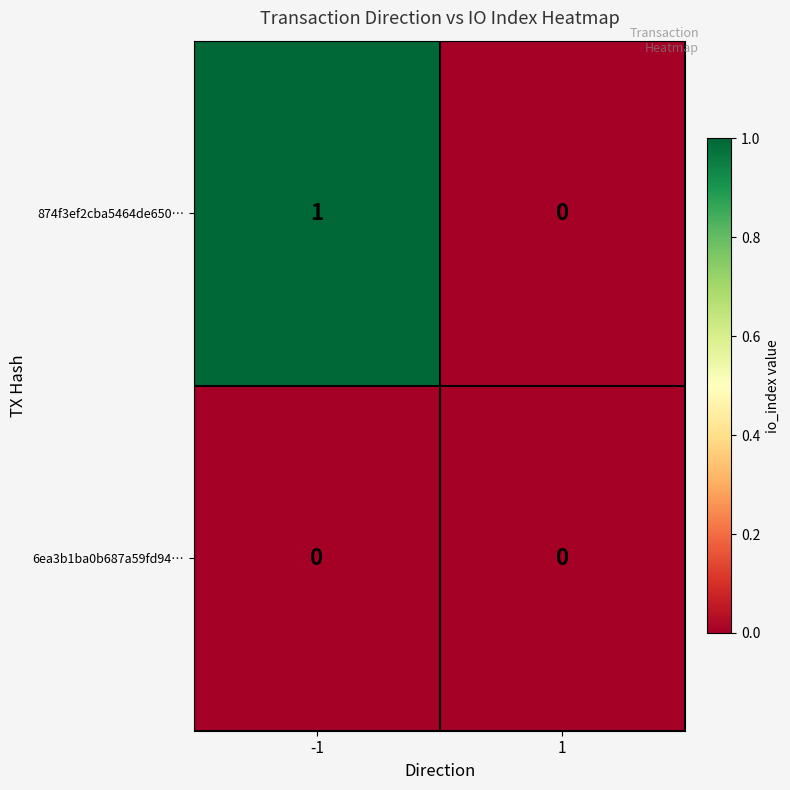

Is it true that 874f3ef2cba5464de650… equals 0 at 1?

True